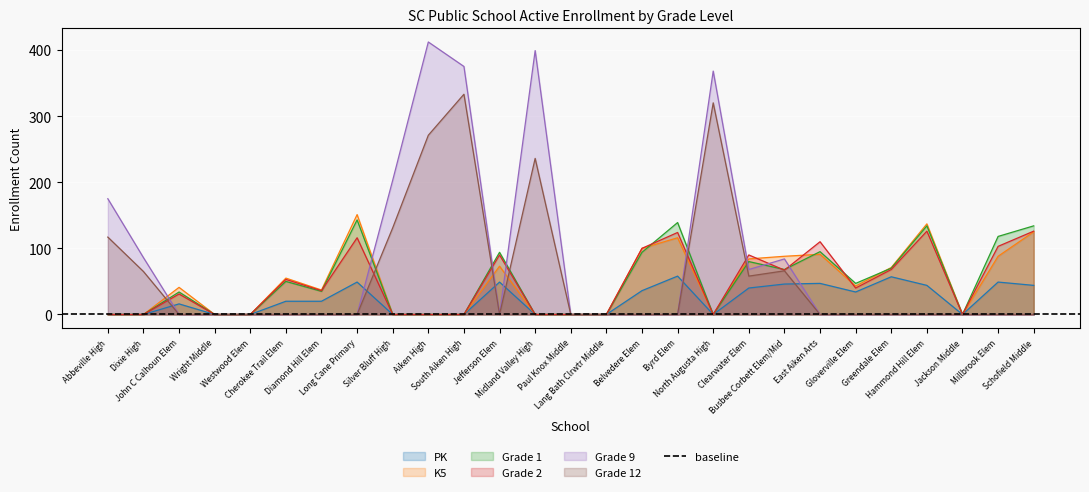

True or false: K5 has a value of -101 at Aiken High.

False